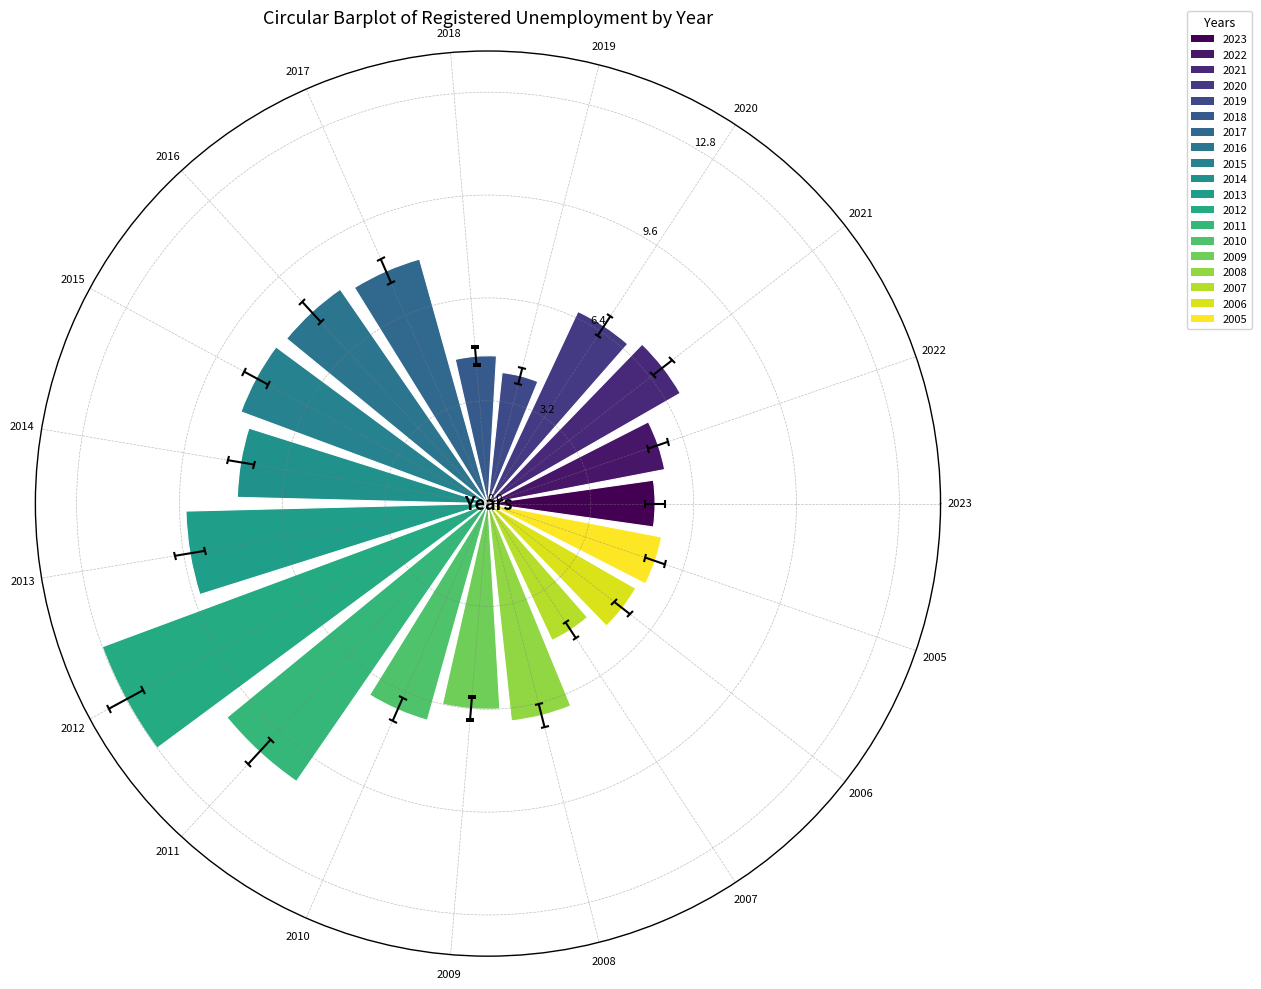

What is the difference between the values at 2018 and 2008?

2.2